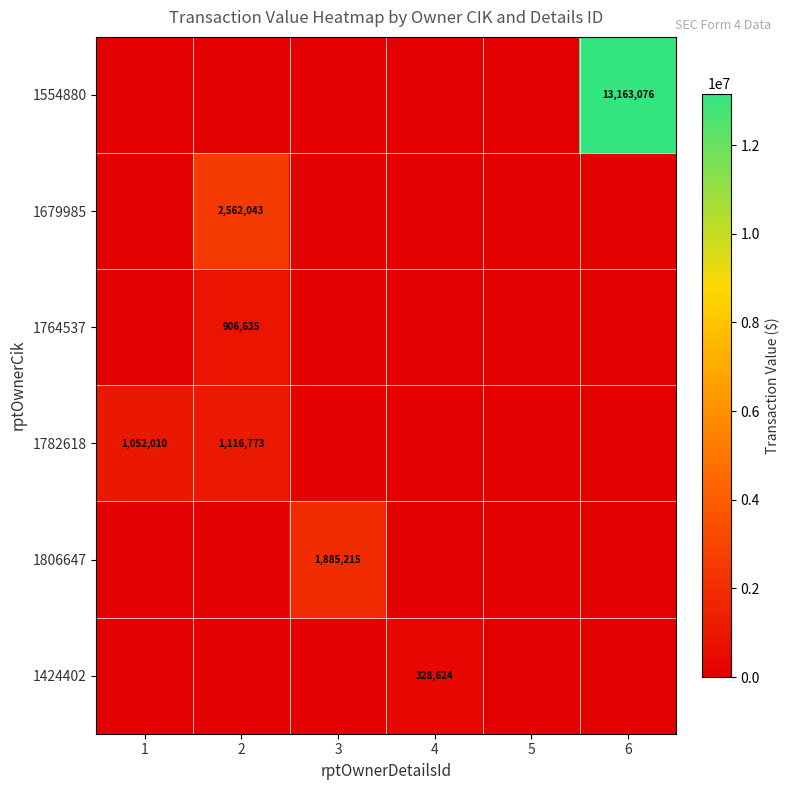

True or false: 1782618 has a value of 0 at 3.

True